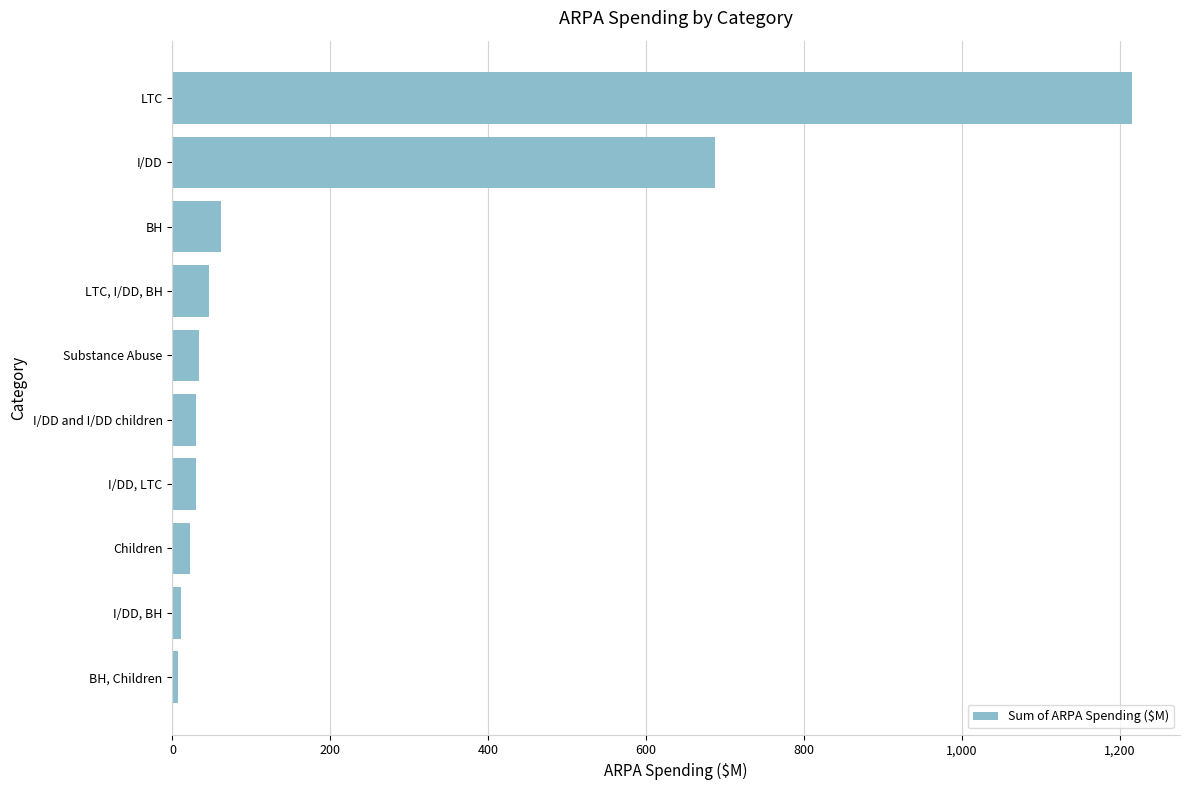

What is the sum of all values?

2144.8